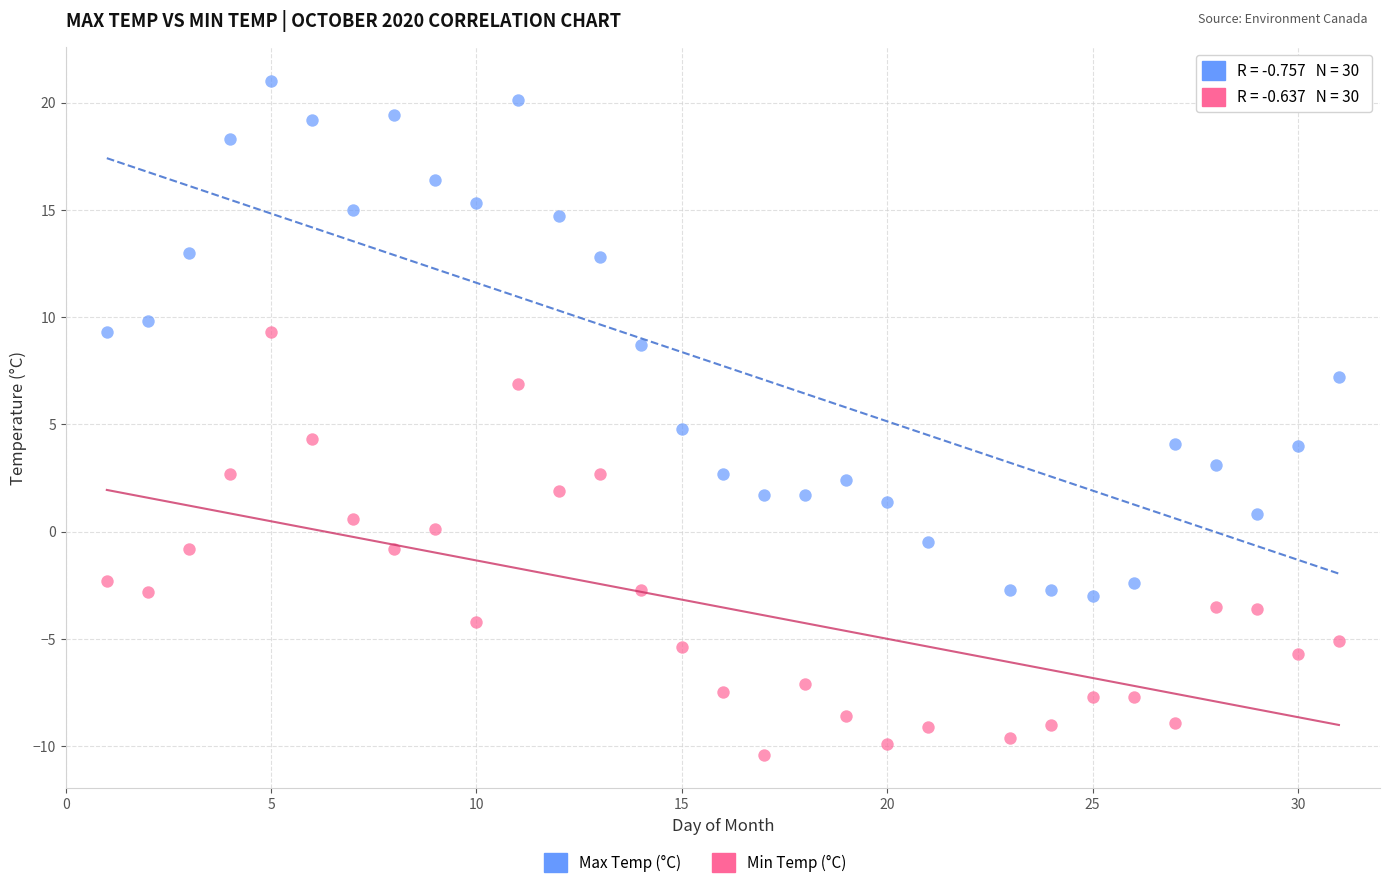

What is the X range (max minus min) for the scatter plot?

30.0